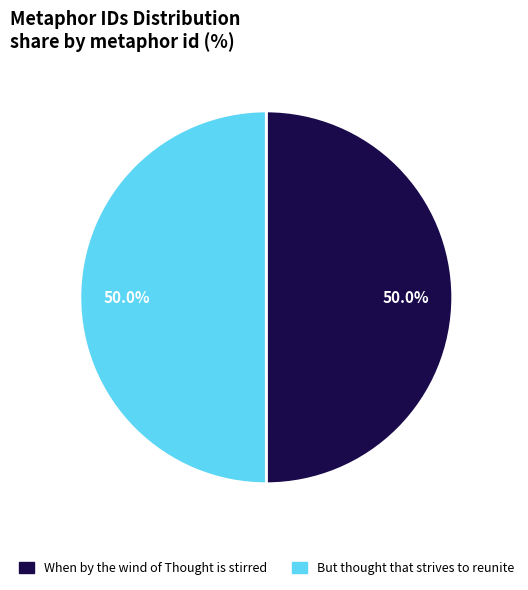

To the nearest percent, what percentage of the pie is But thought that strives to reunite?

50%